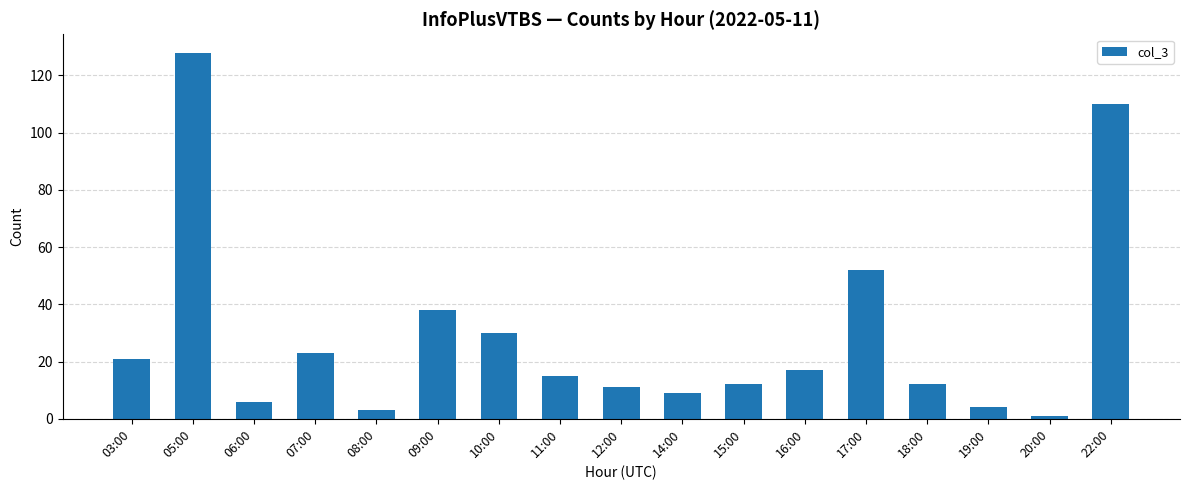

What is the change in value from 05:00 to 12:00?

-117